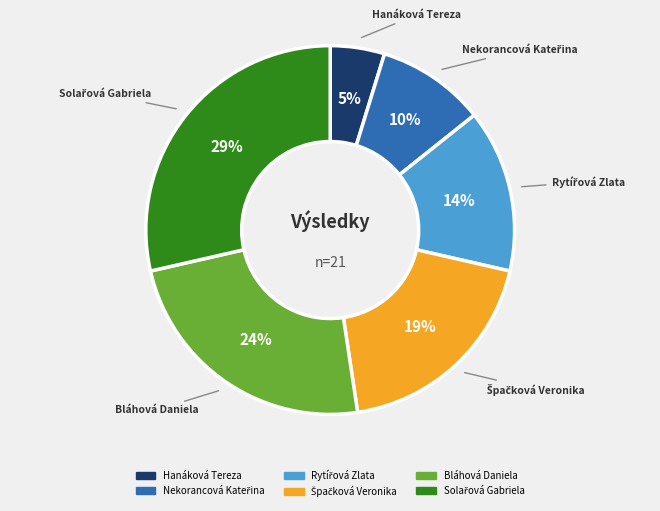

Does any single category account for the majority?

No